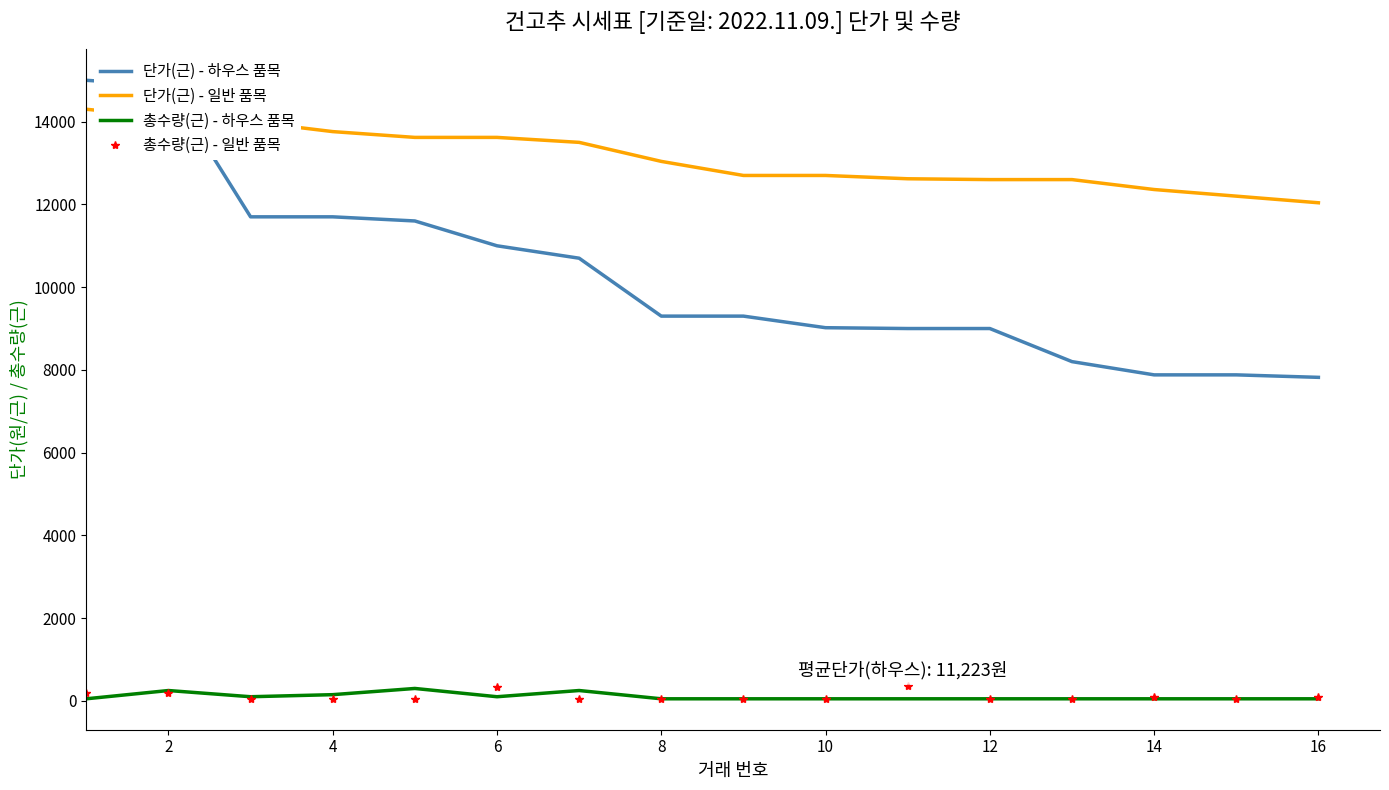

True or false: 단가(근) - 일반 품목 and 총수량(근) - 하우스 품목 intersect in this chart.

False